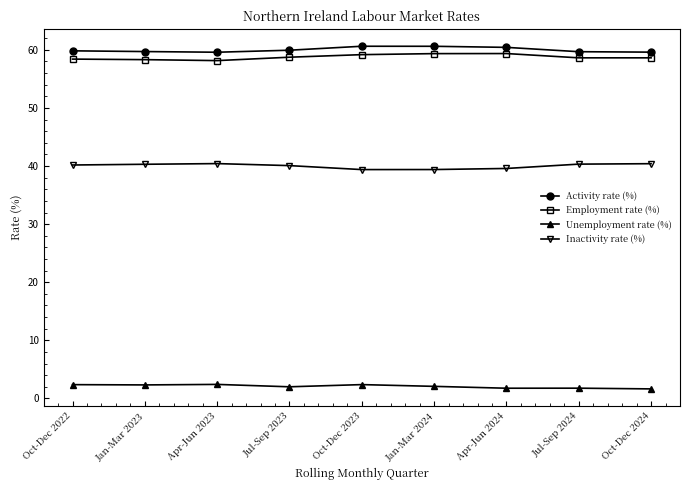

What is the sum of all Employment rate (%) values?

528.7